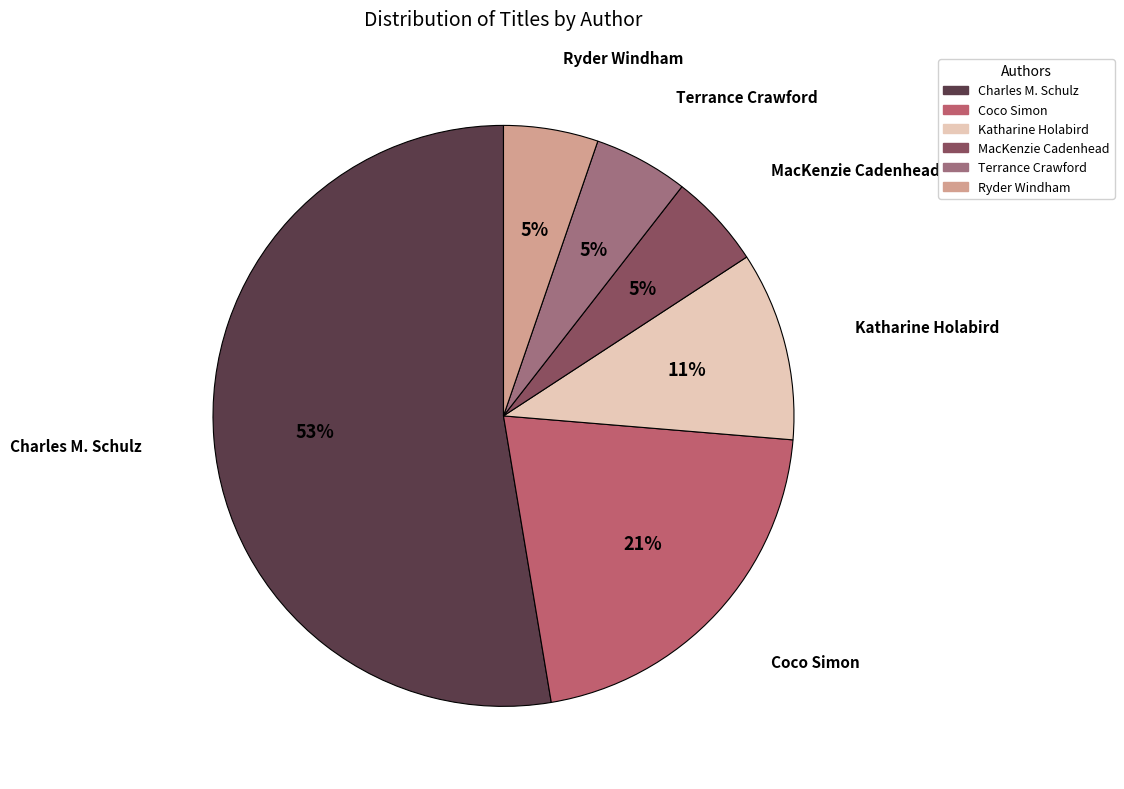

True or false: Katharine Holabird accounts for 11% of the total.

True